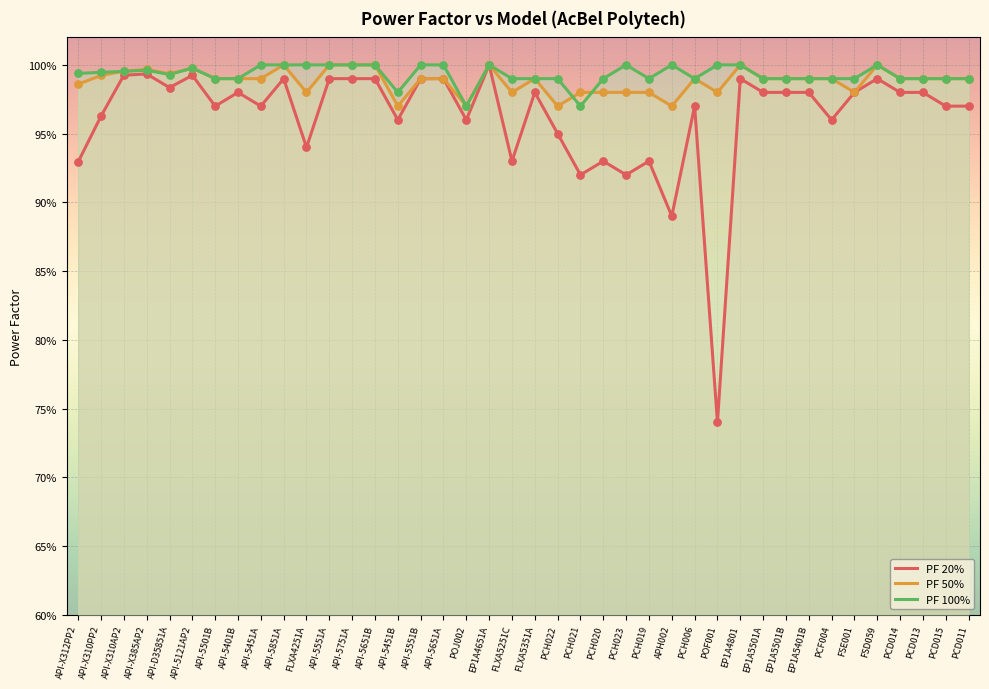

At how many categories does at least one series exceed 0?

40